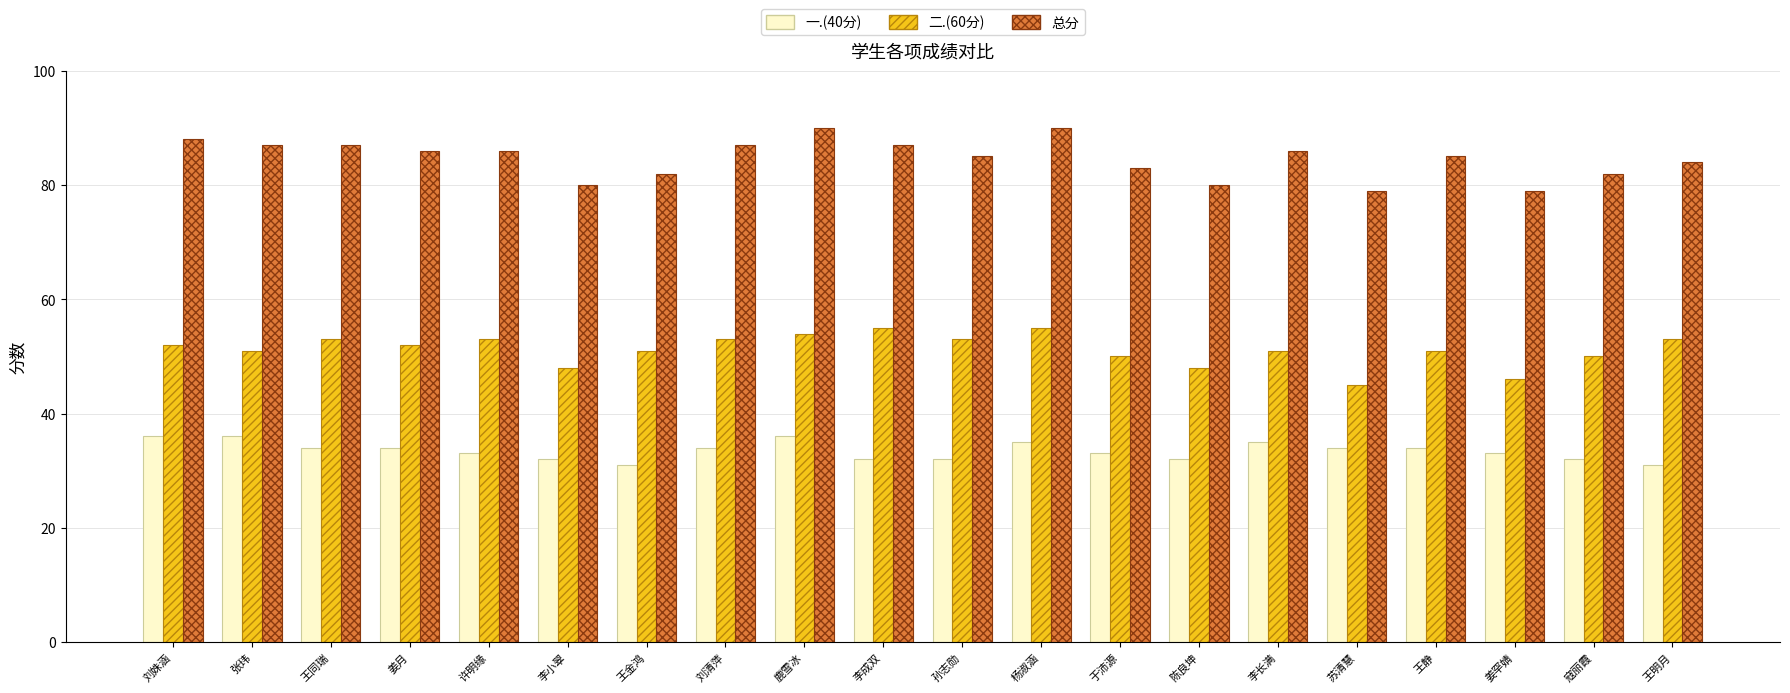

What are all the series names shown in the legend?

一.(40分), 二.(60分), 总分